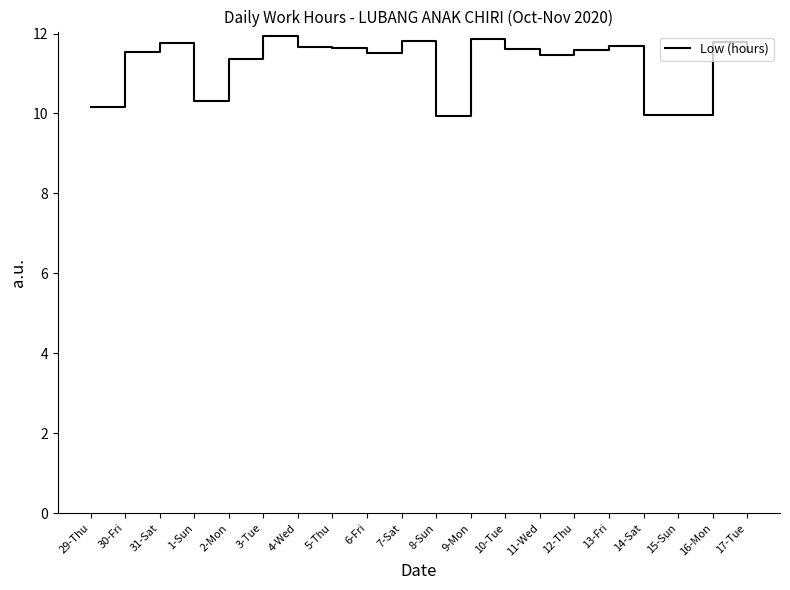

Where does the data first go above 11?

30-Fri